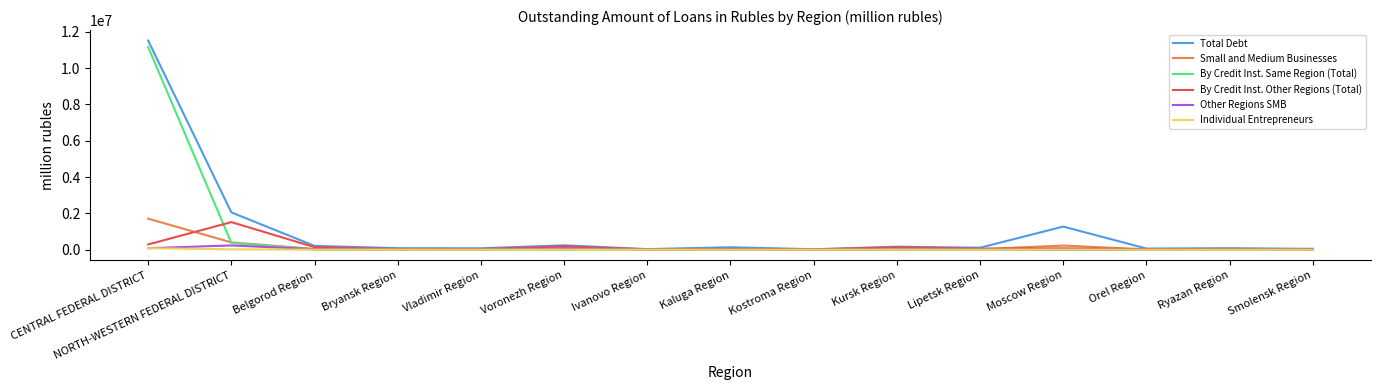

What is the spread (max minus min) of values at Ivanovo Region?

32316